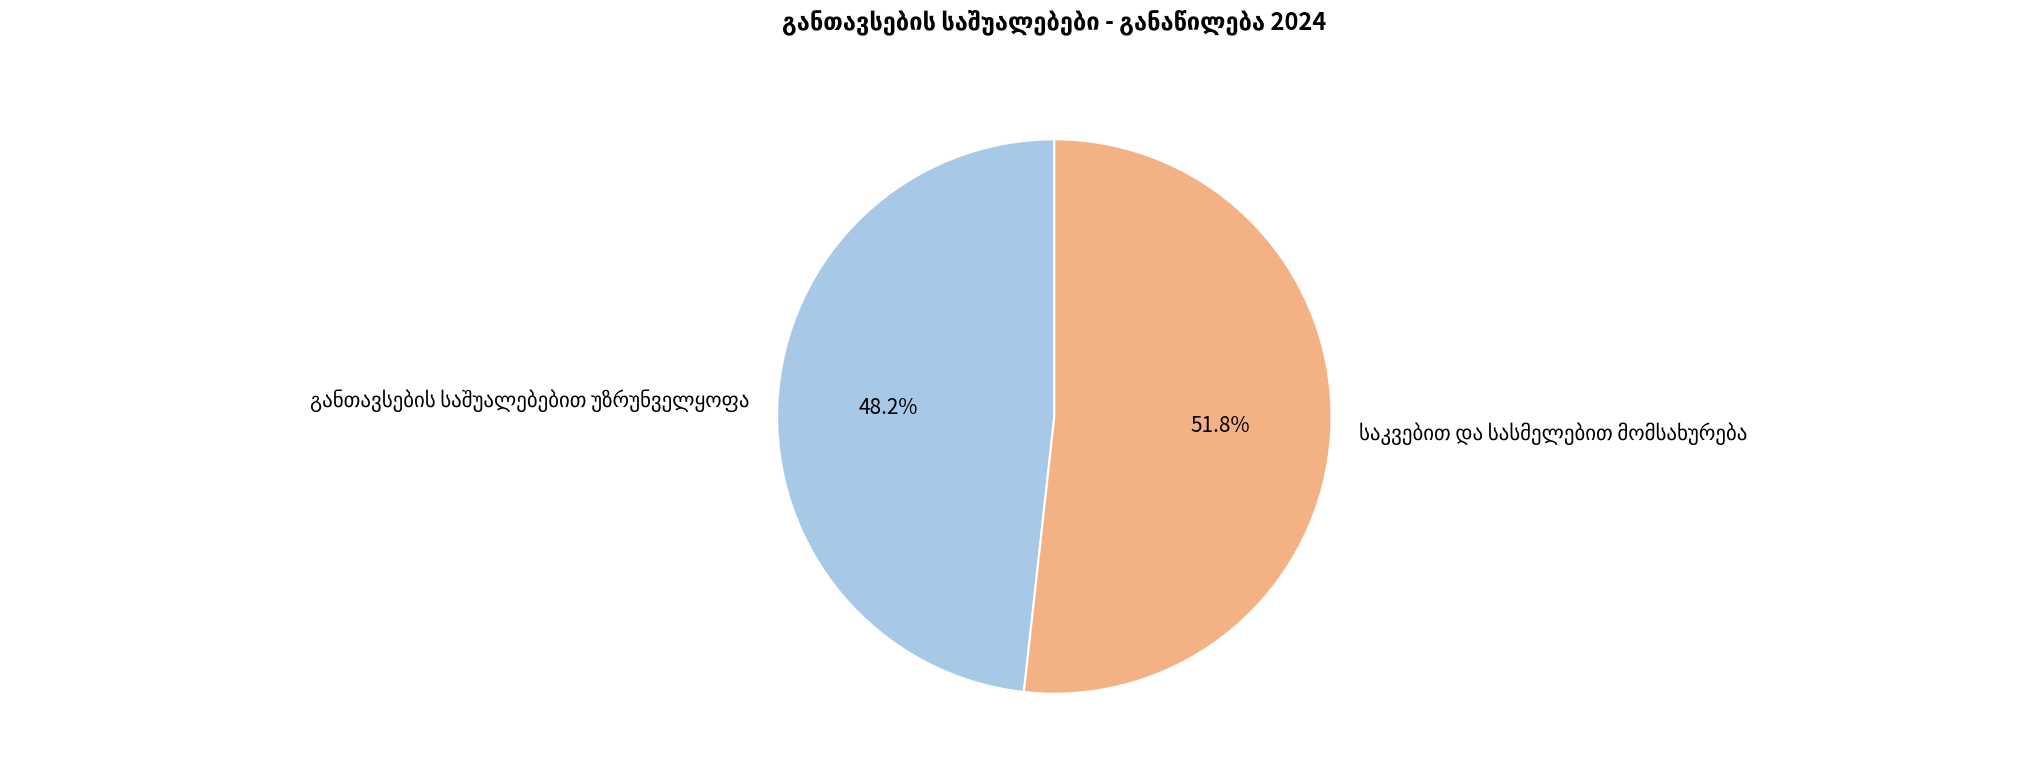

Count the number of slices in the pie.

2